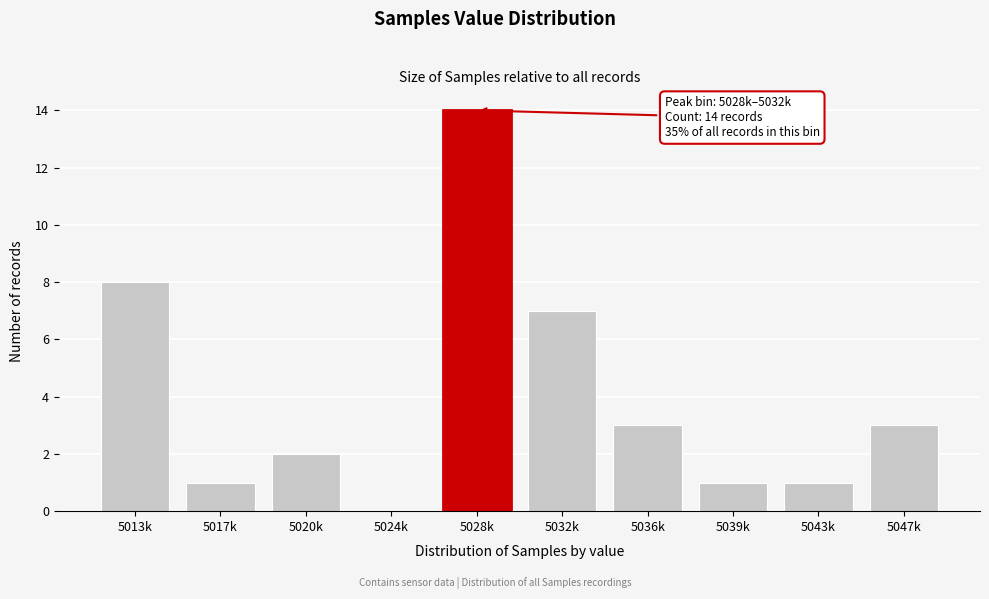

Reading left to right, transcribe all the data shown in this chart.

5013k=8	5017k=1	5020k=2	5024k=0	5028k=14	5032k=7	5036k=3	5039k=1	5043k=1	5047k=3